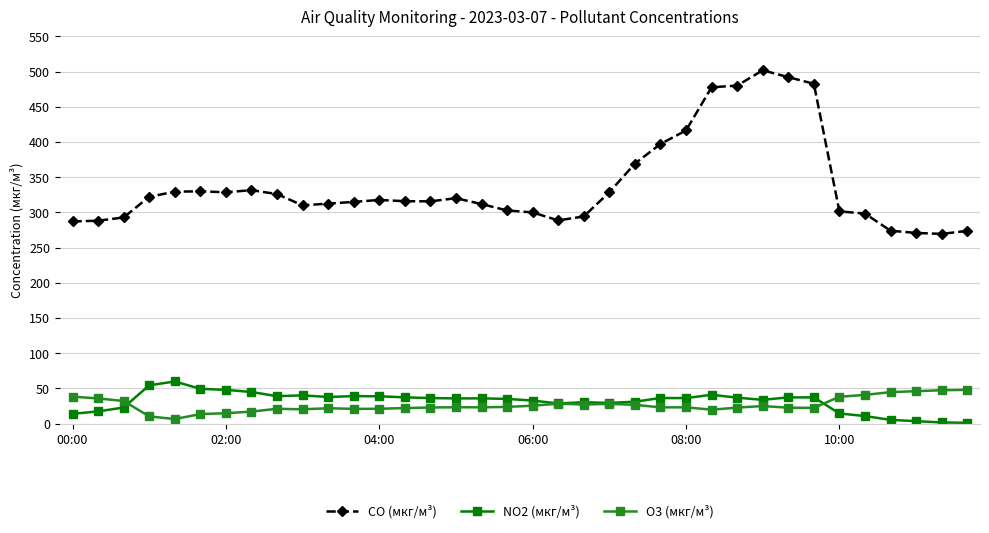

In NO2 (мкг/м³), how many points are lower than both neighbors (excluding endpoints)?

7